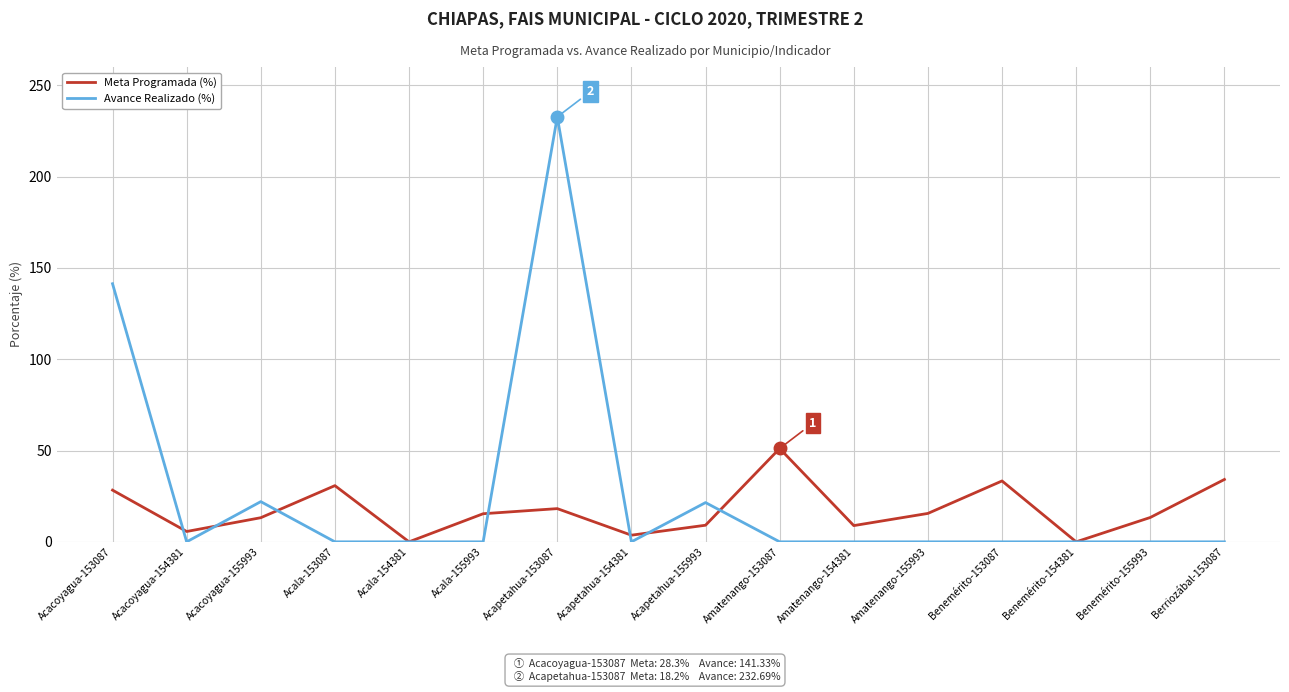

What is the difference between the maximum and minimum values in the Avance Realizado (%) series?

232.7